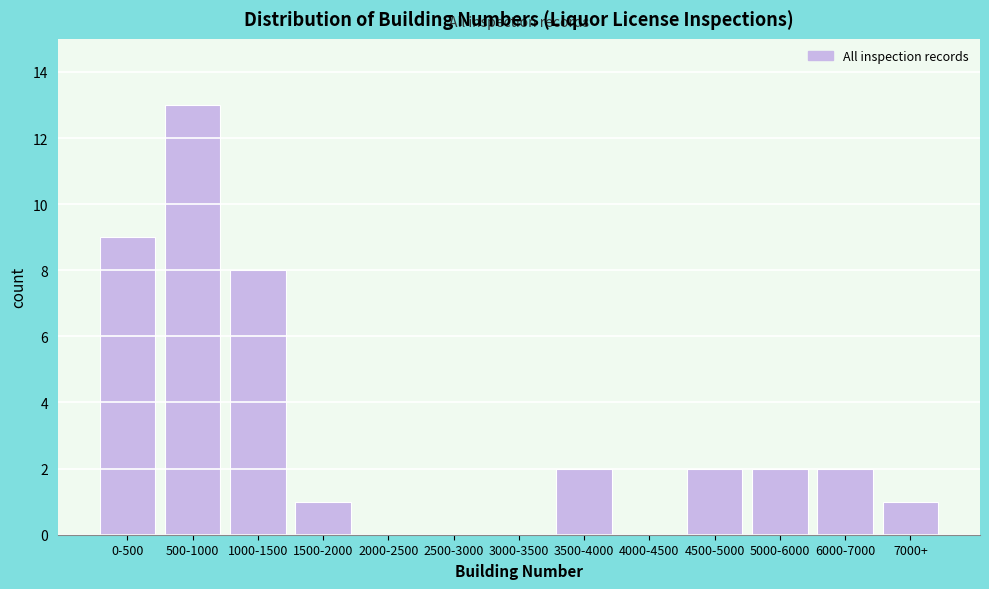

Reading right to left, list all the values displayed in this chart.

7000+=1	6000-7000=2	5000-6000=2	4500-5000=2	4000-4500=0	3500-4000=2	3000-3500=0	2500-3000=0	2000-2500=0	1500-2000=1	1000-1500=8	500-1000=13	0-500=9